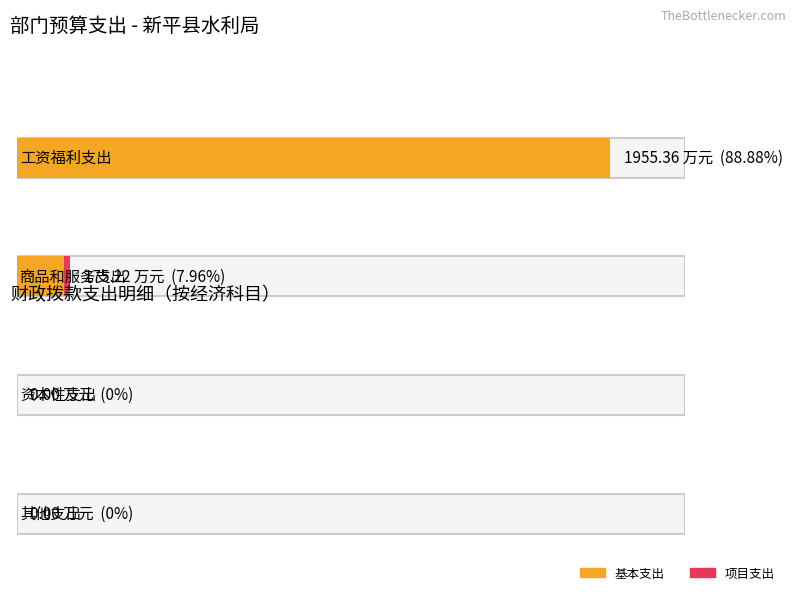

Between 商品和服务支出 and 资本性支出, which is larger?

商品和服务支出